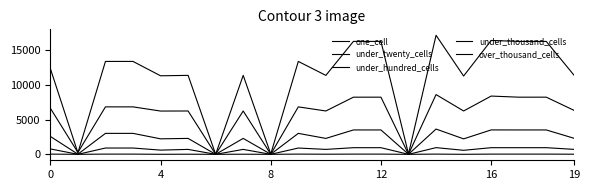

Which series has the largest range (max minus min)?

under_twenty_cells